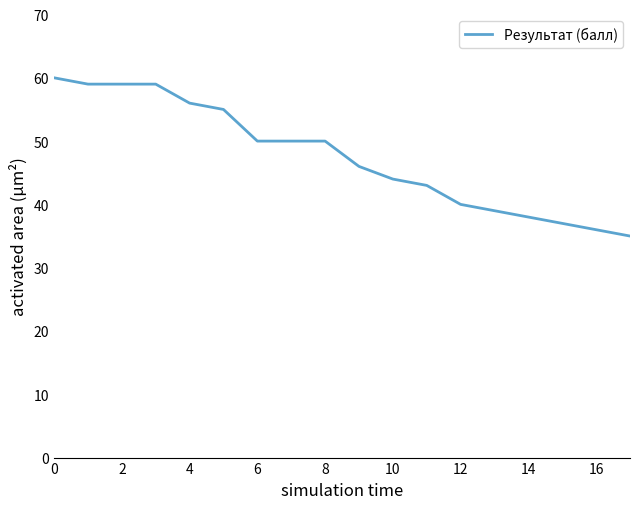

How many lines are shown in the chart?

1